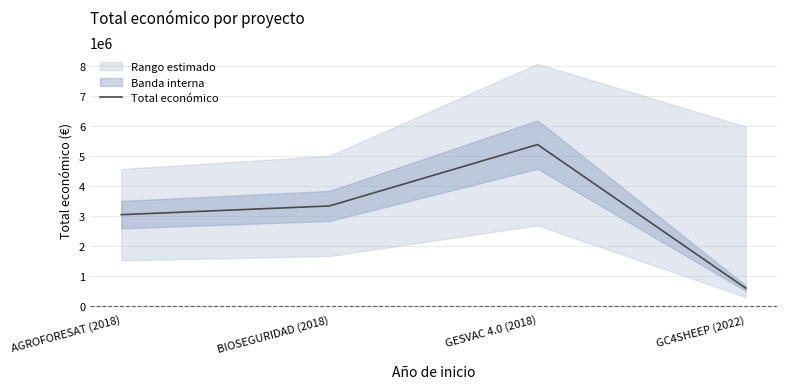

At which category does the chart reach its peak across all series?

GESVAC 4.0 (2018)